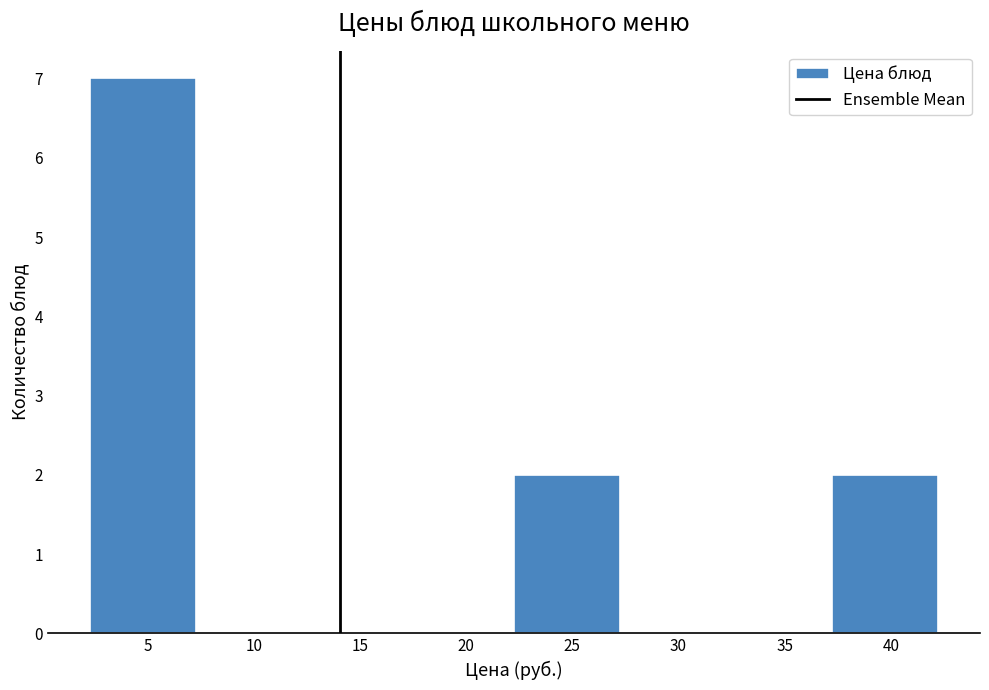

Reading left to right, transcribe this chart: for each bar, give the range it covers on the x-axis and its height. Neither the bar edges nor the heights are printed on the chart, so give them approximately, as read against the axes.

2.5 to 7.5: 7
7.5 to 12.5: 0
12.5 to 17.5: 0
17.5 to 22.5: 0
22.5 to 27.0: 2
27.0 to 32.0: 0
32.0 to 37.0: 0
37.0 to 42.0: 2